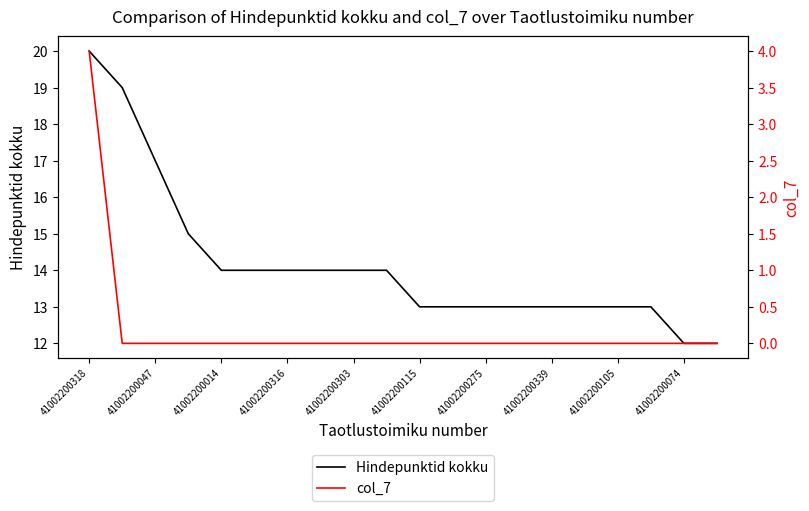

True or false: col_7 and Hindepunktid kokku cross at least once.

False